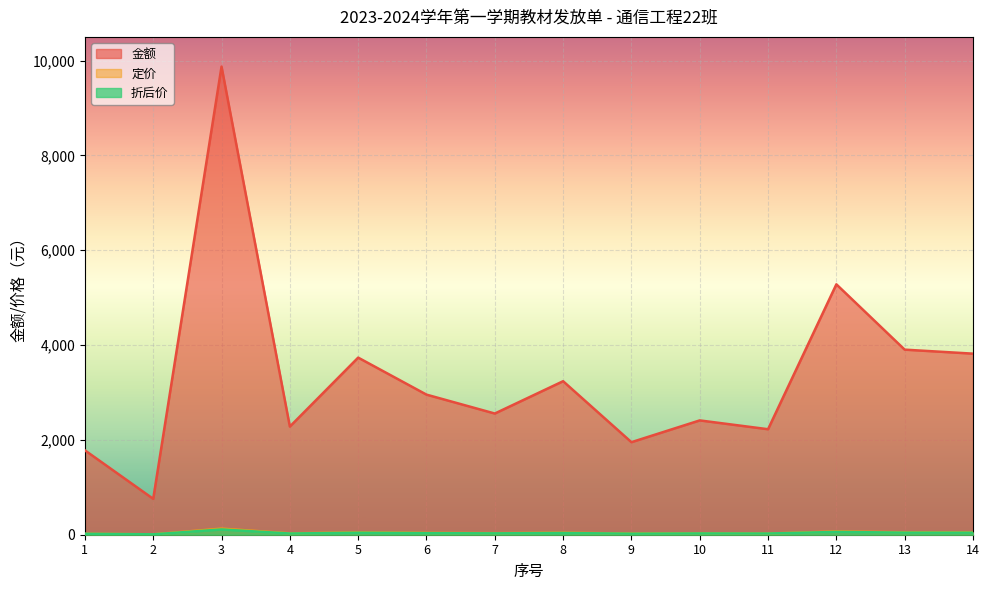

The 折后价 series shows 43.9 at 13. True or false?

True